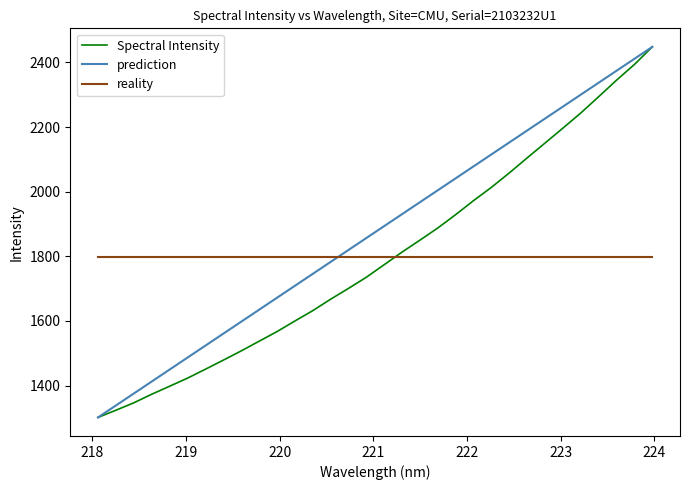

True or false: reality and prediction cross at least once.

True